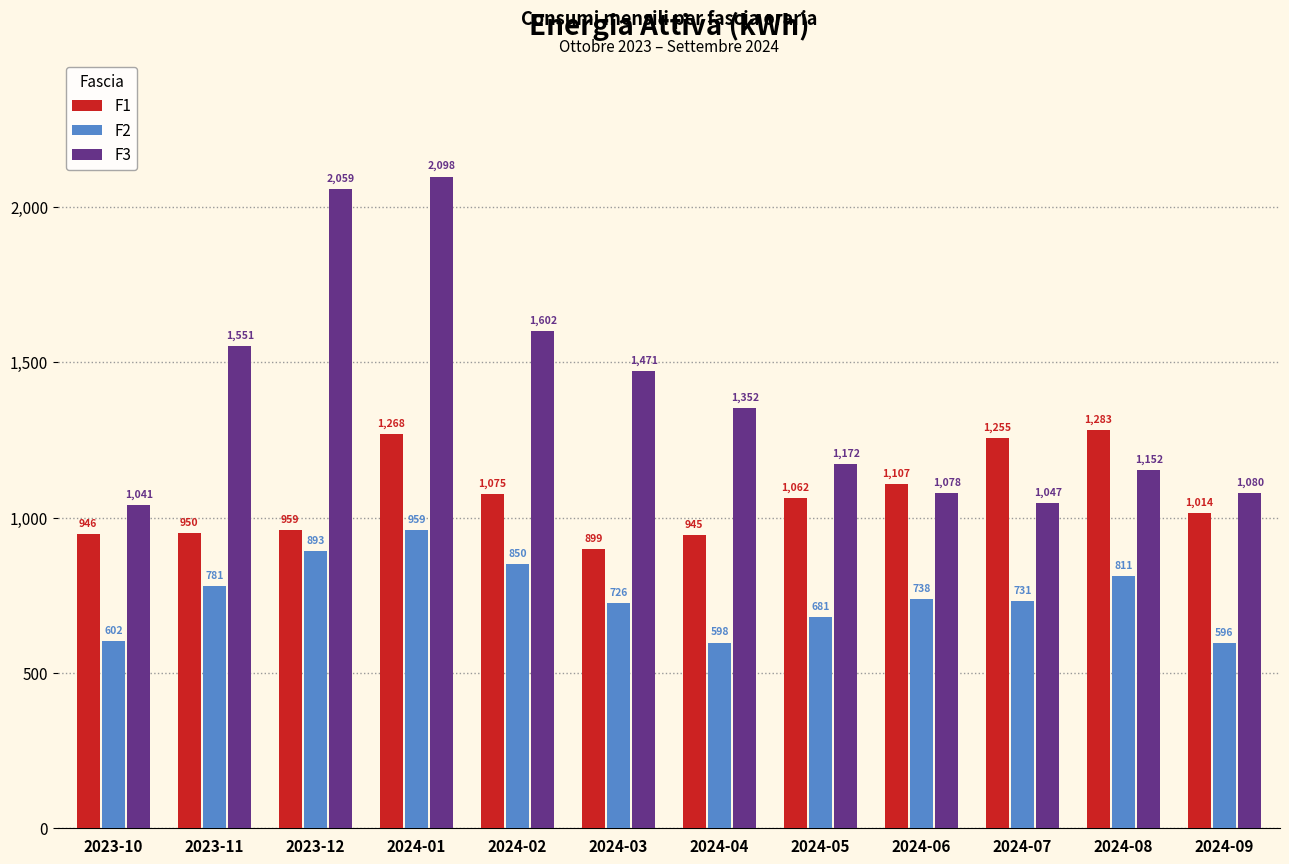

Reading left to right, list all the values displayed in this chart.

F1: 946	950	959	1268	1075	899	945	1062	1107	1255	1283	1014
F2: 602	781	893	959	850	726	598	681	738	731	811	596
F3: 1041	1551	2059	2098	1602	1471	1352	1172	1078	1047	1152	1080